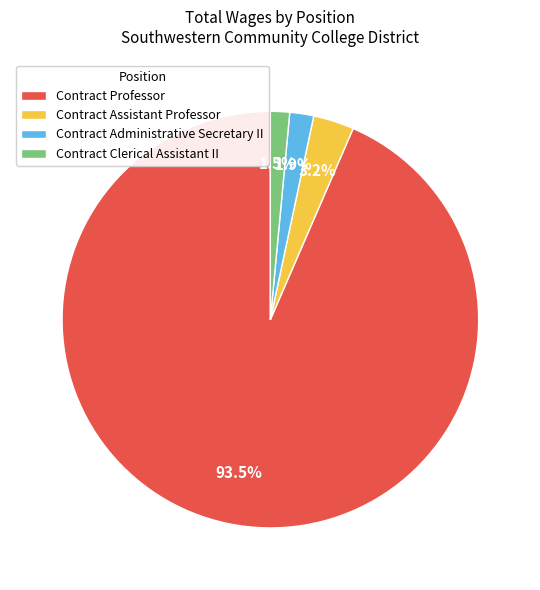

Which slice represents more than half of the pie?

Contract Professor